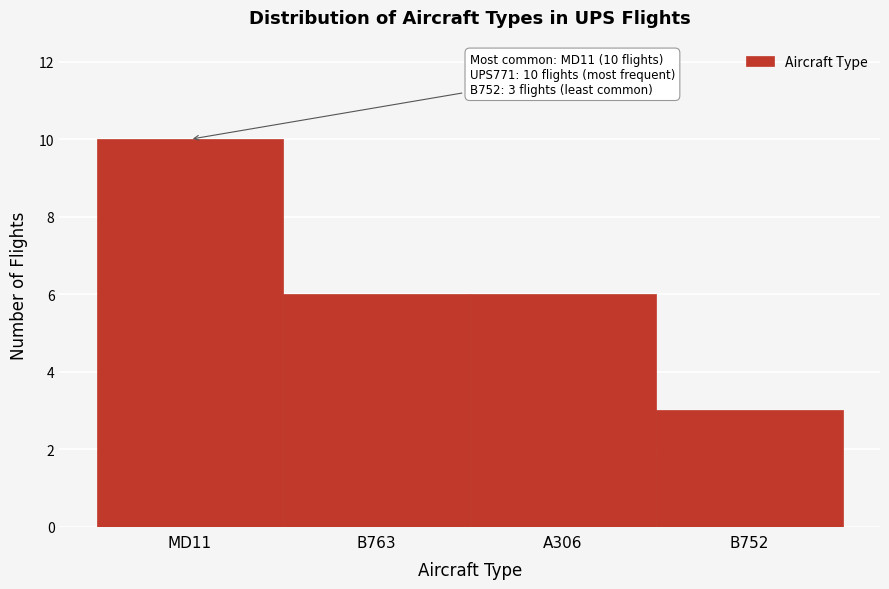

Reading left to right, transcribe all the data shown in this chart.

MD11=10	B763=6	A306=6	B752=3